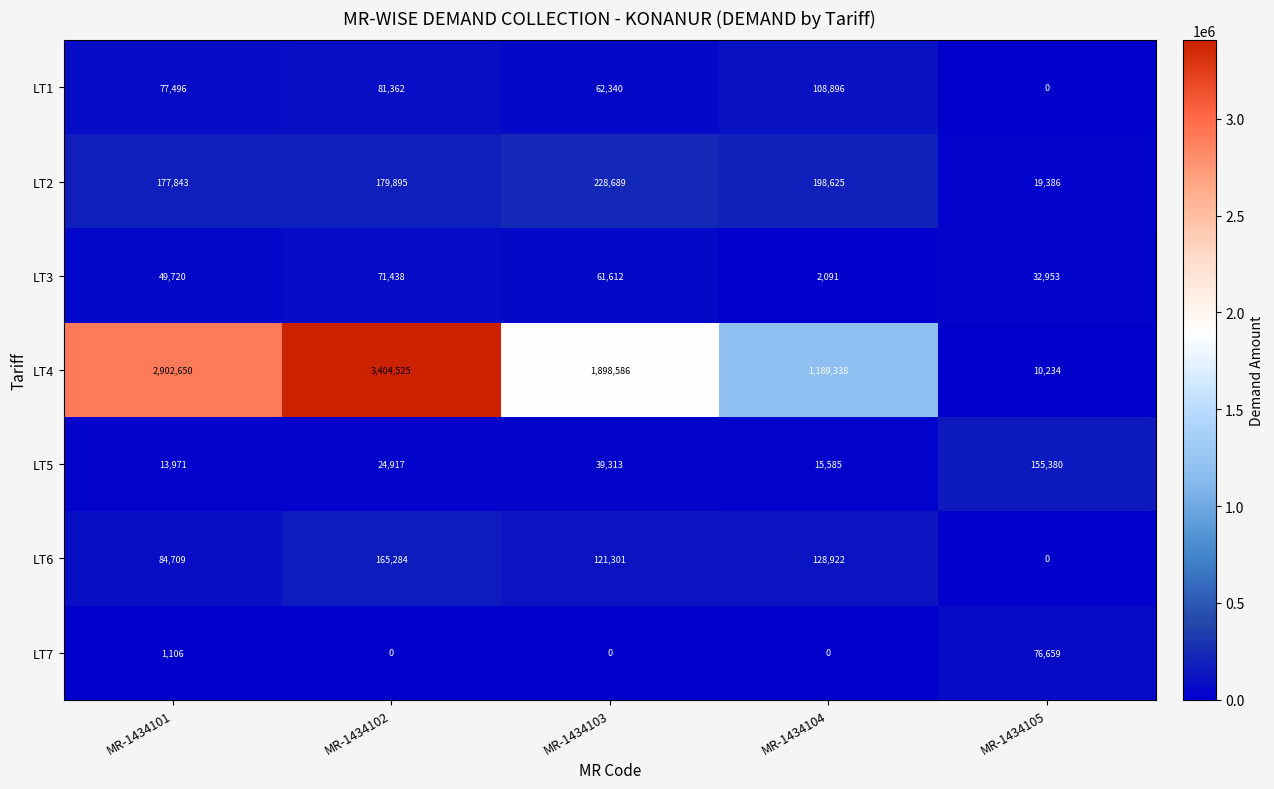

The LT2 series shows 228689 at MR-1434103. True or false?

True